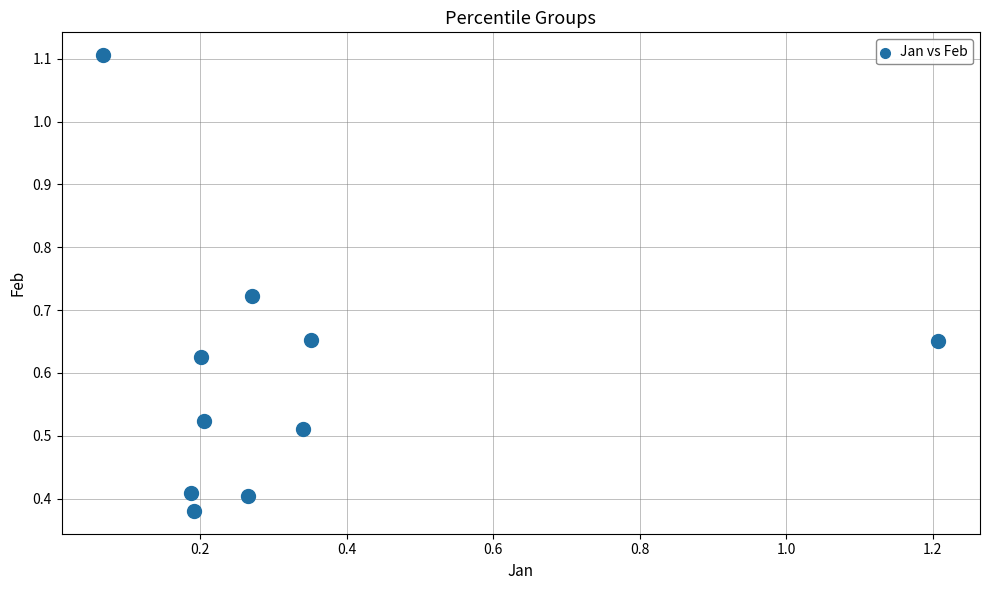

What is the average X value?

0.3